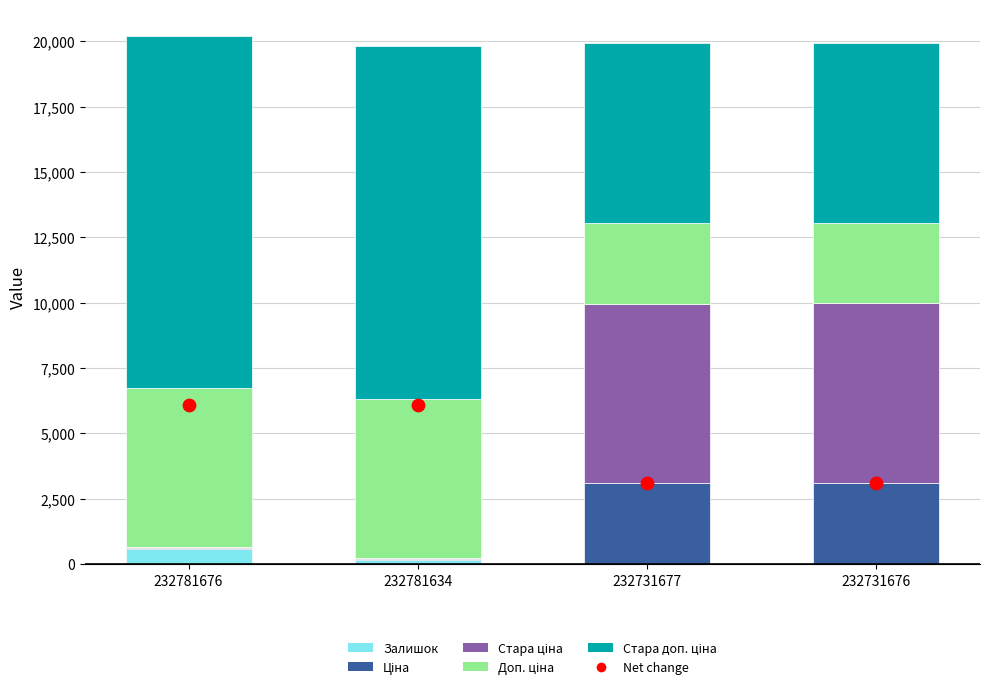

Which series has the widest spread of Y values?

Стара ціна